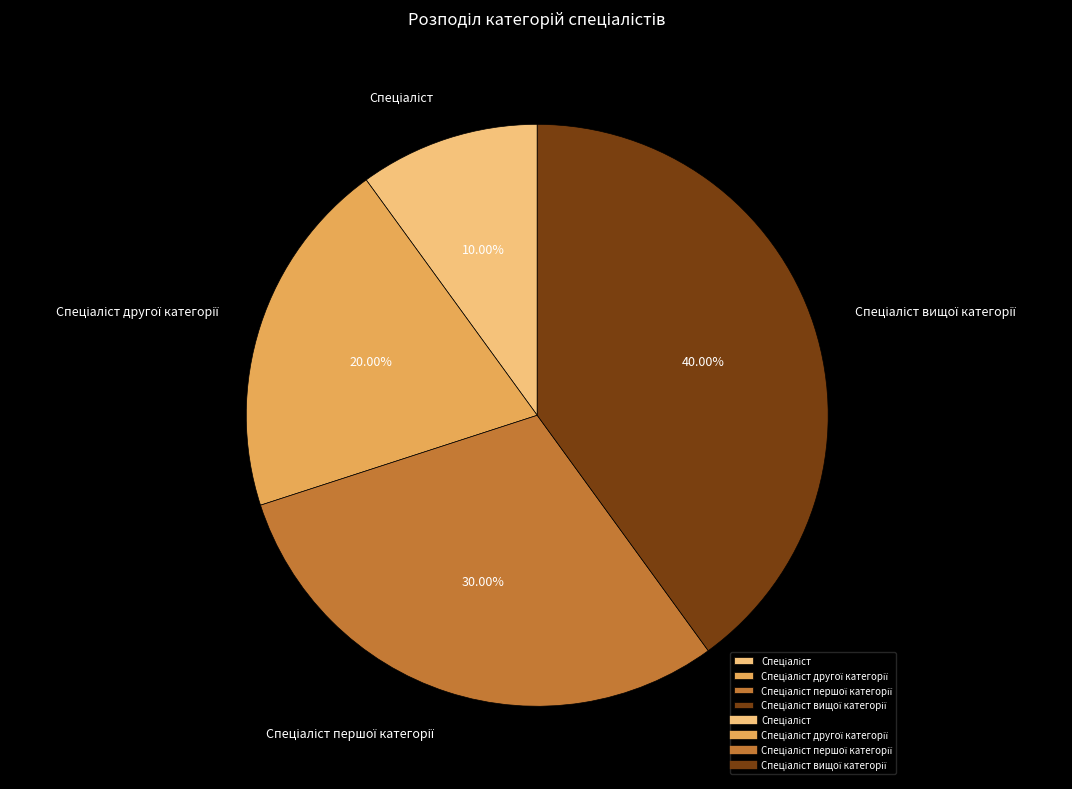

Is there any slice that represents more than half of the pie?

No